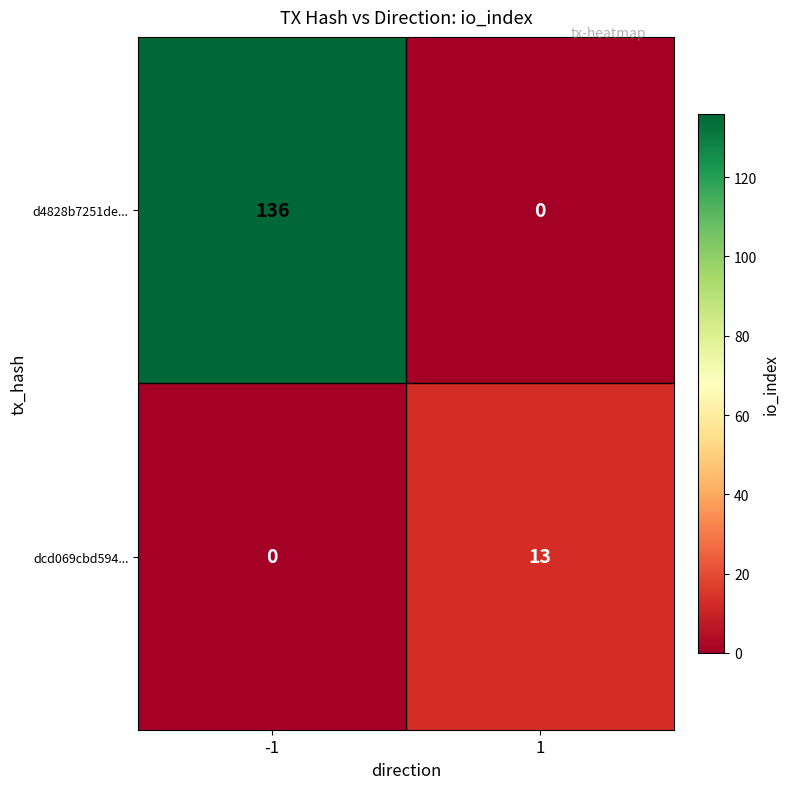

Rank the series by their average value, from highest to lowest.

d4828b7251de..., dcd069cbd594...